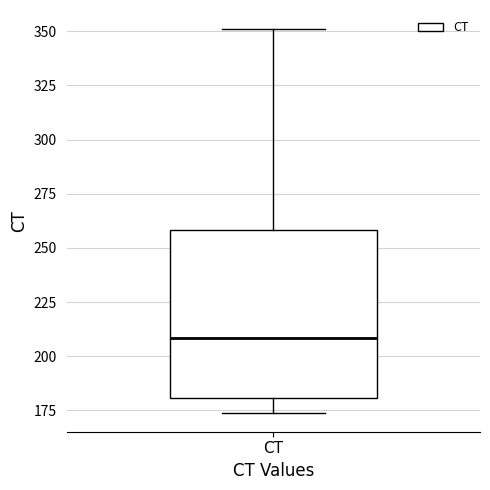

Where does the lower whisker of the box for CT end on the y-axis? The values are not printed on the chart, so give them approximately, as read against the axis.

175